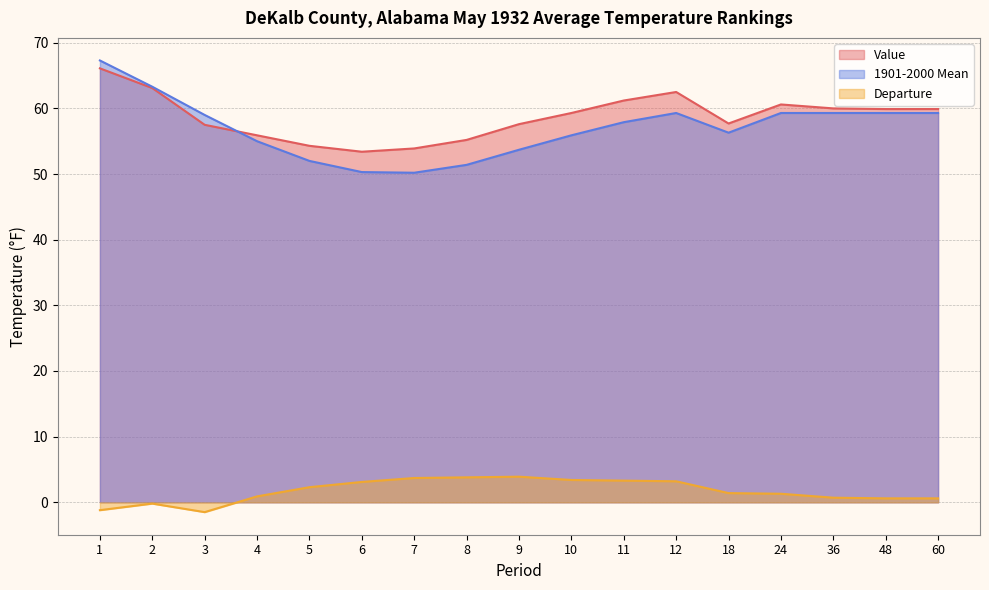

At which label does 1901-2000 Mean first exceed 57?

1